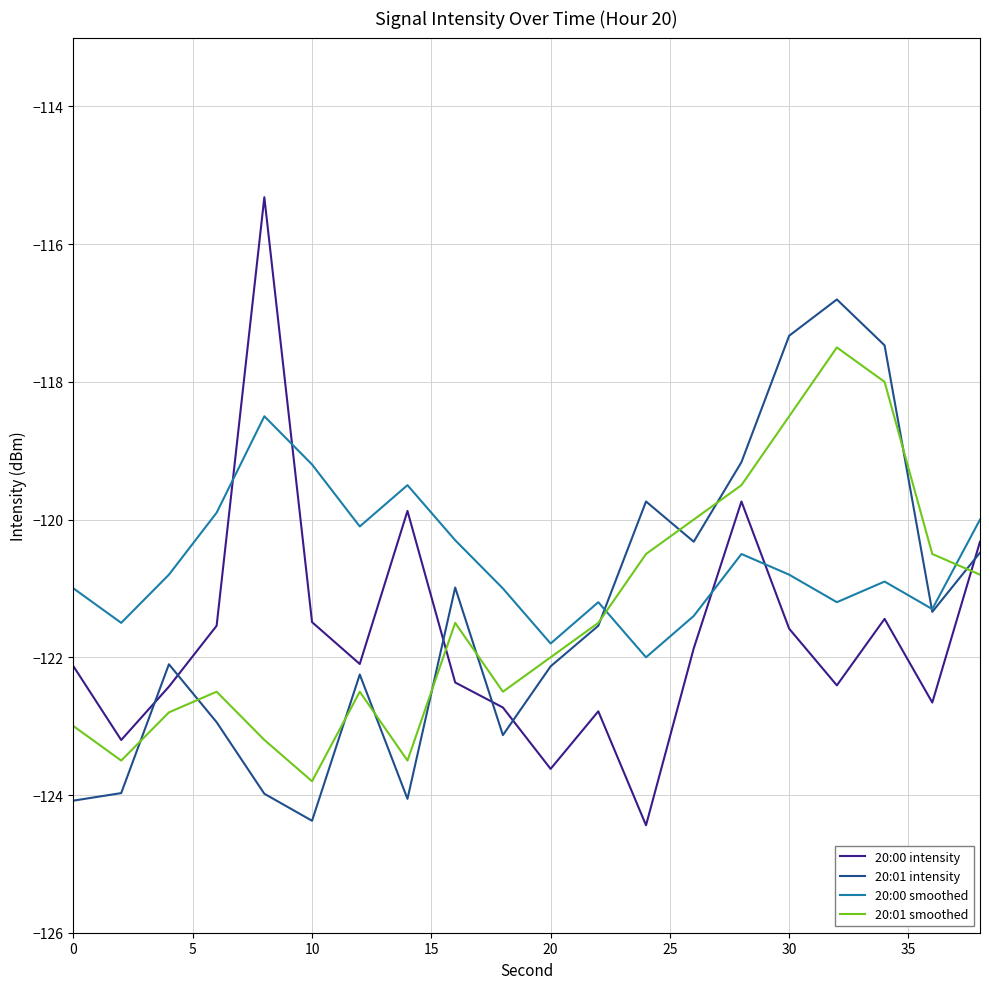

What is the minimum value shown in the chart?

-124.4